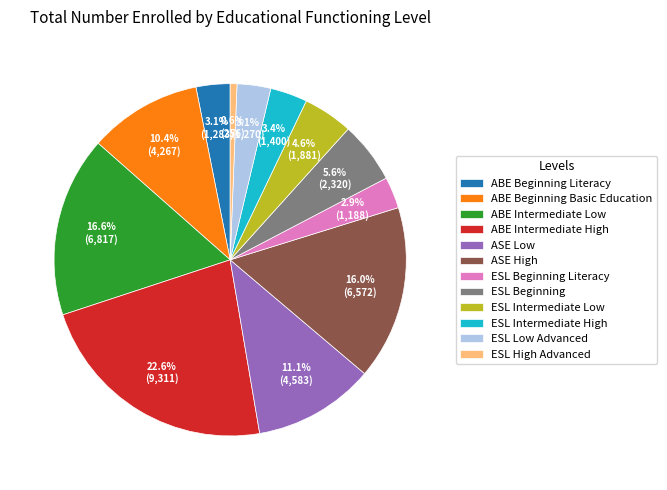

What percentage is NOT represented by ESL Beginning Literacy?

97.1%